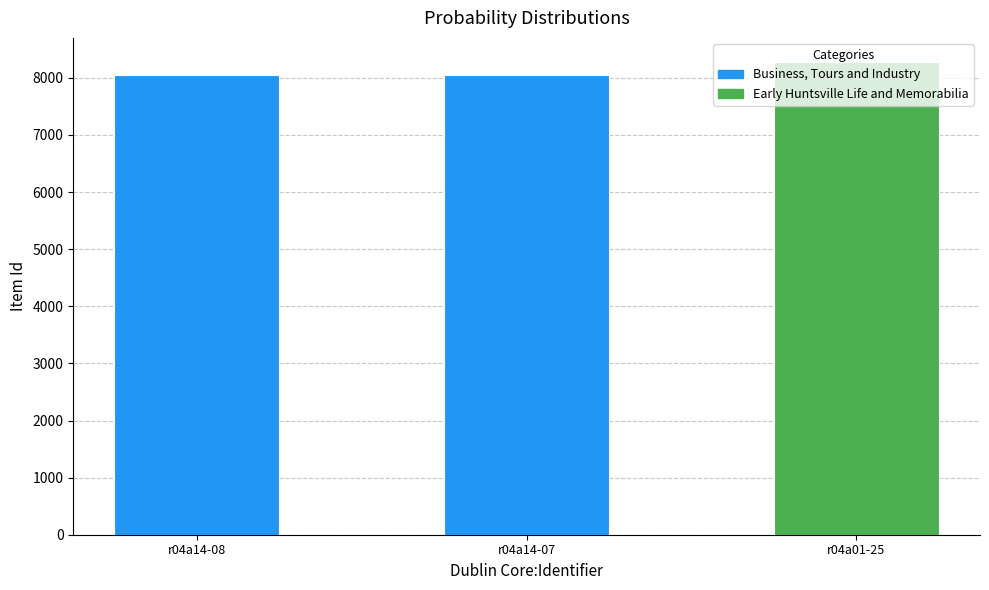

Reading left to right, what are all the values shown in this chart?

r04a14-08=8044	r04a14-07=8045	r04a01-25=8286